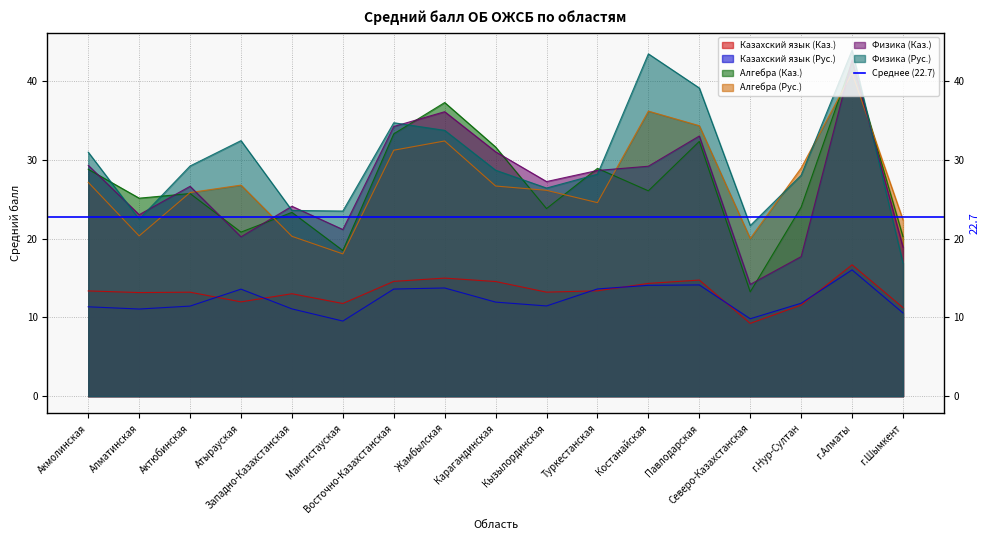

Which series has the largest total across all categories?

Физика (Рус.)